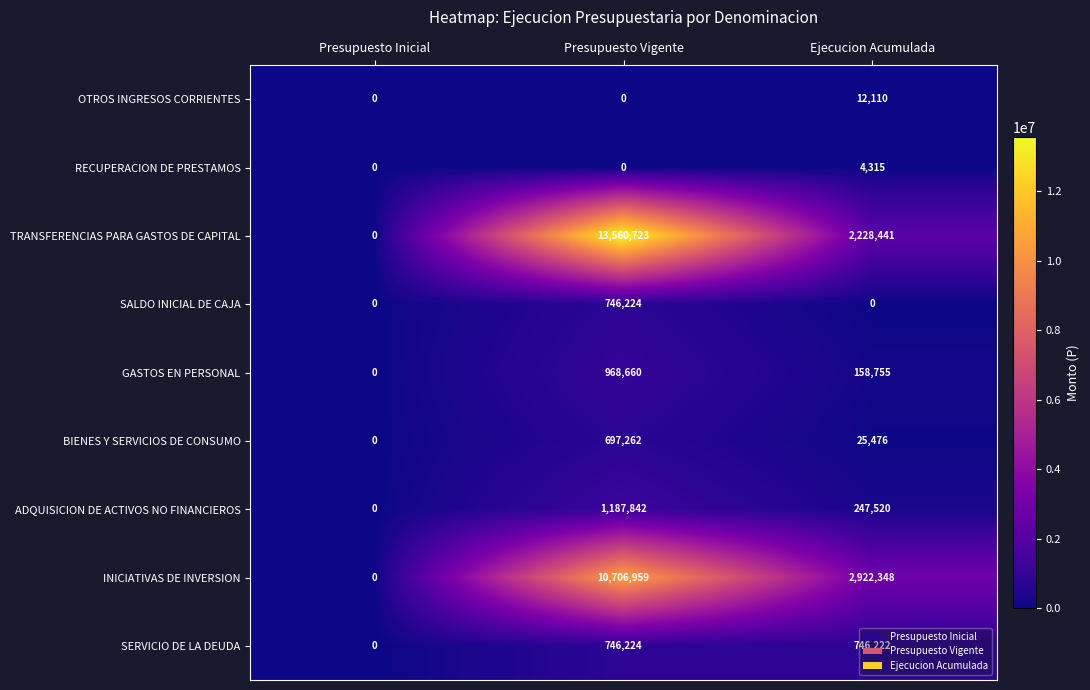

What is the maximum value shown in the chart?

13560723